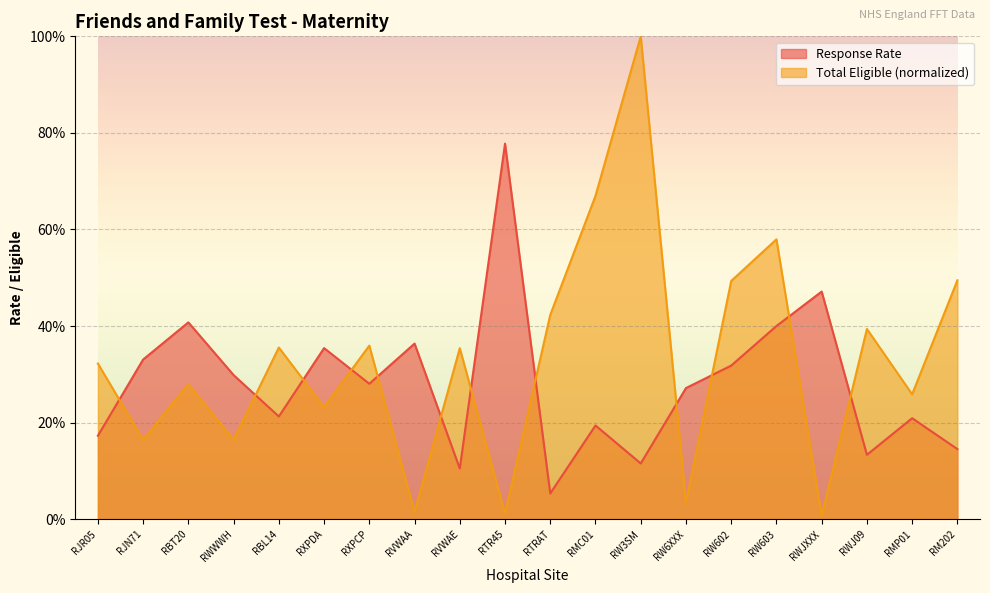

What is the change in value from RBT20 to RM202?

-0.3